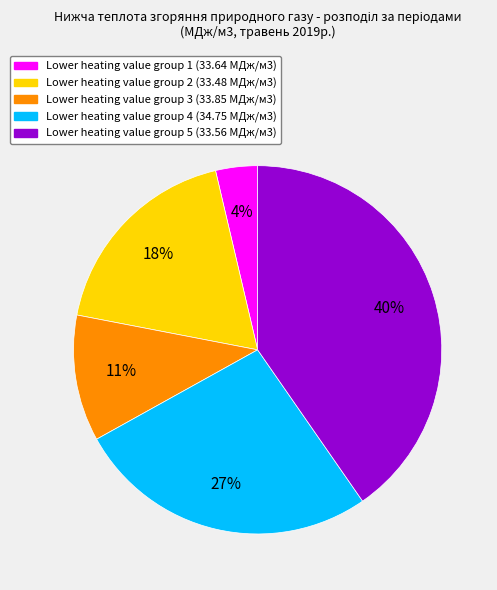

To the nearest percent, what is the average slice percentage?

20%